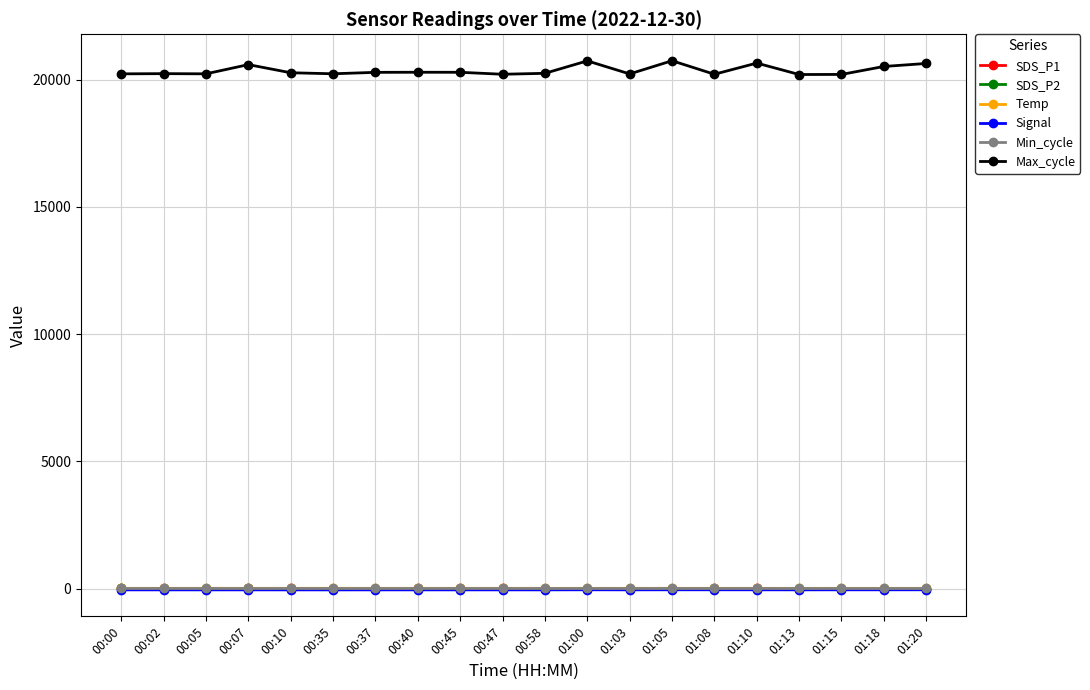

True or false: Max_cycle and Min_cycle cross at least once.

False